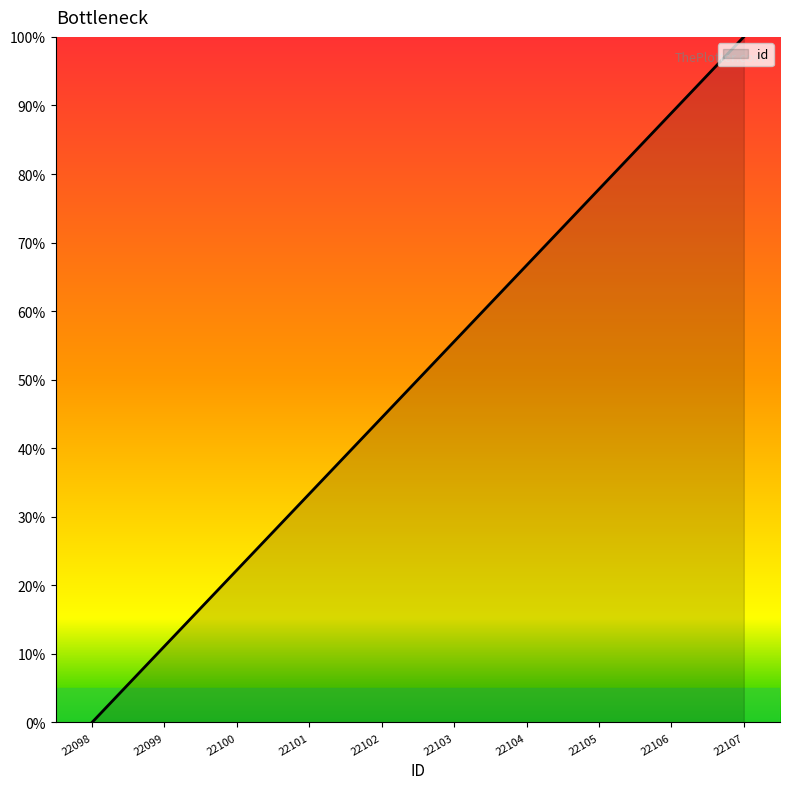

True or false: the data has more than 1 interior local peaks.

False